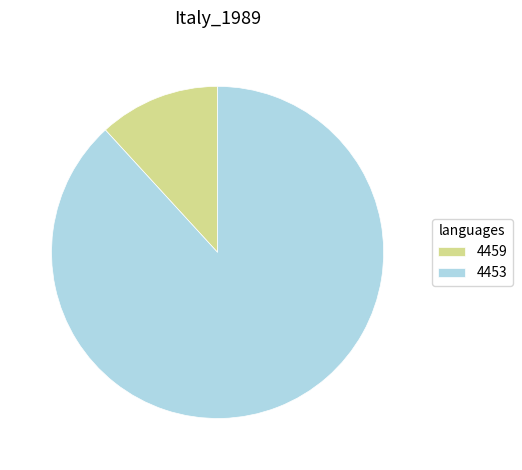

What is the largest slice in the pie chart?

4453